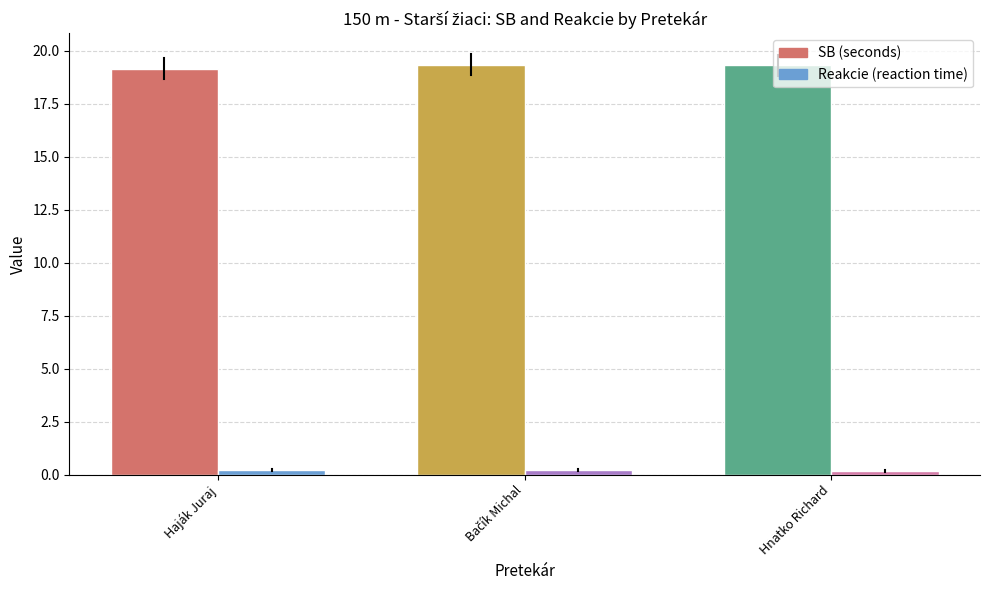

Which series has the largest range (max minus min)?

SB